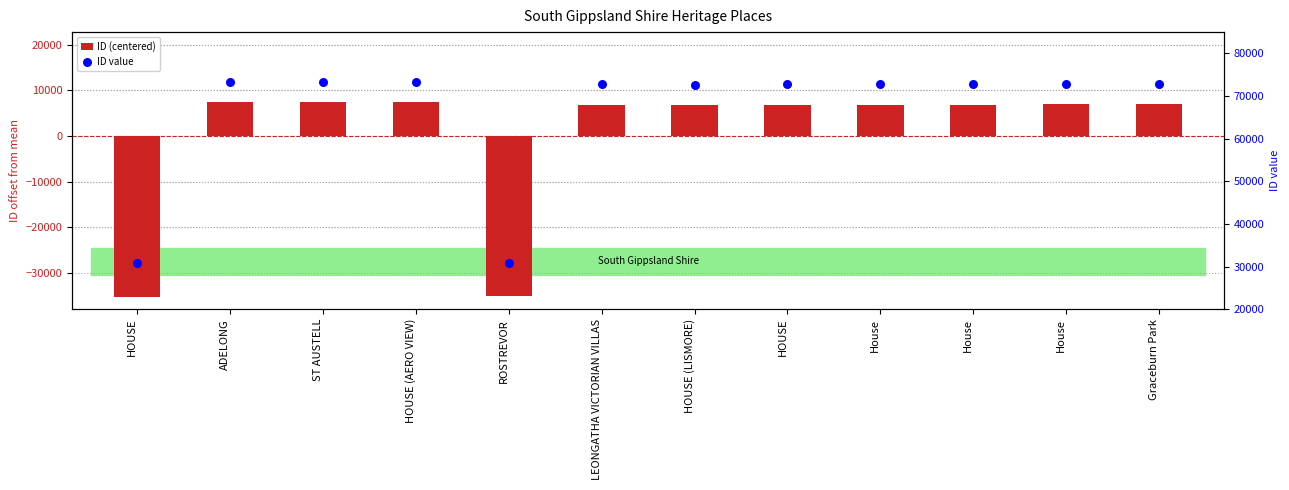

Which series reaches the minimum Y coordinate?

ID (centered)